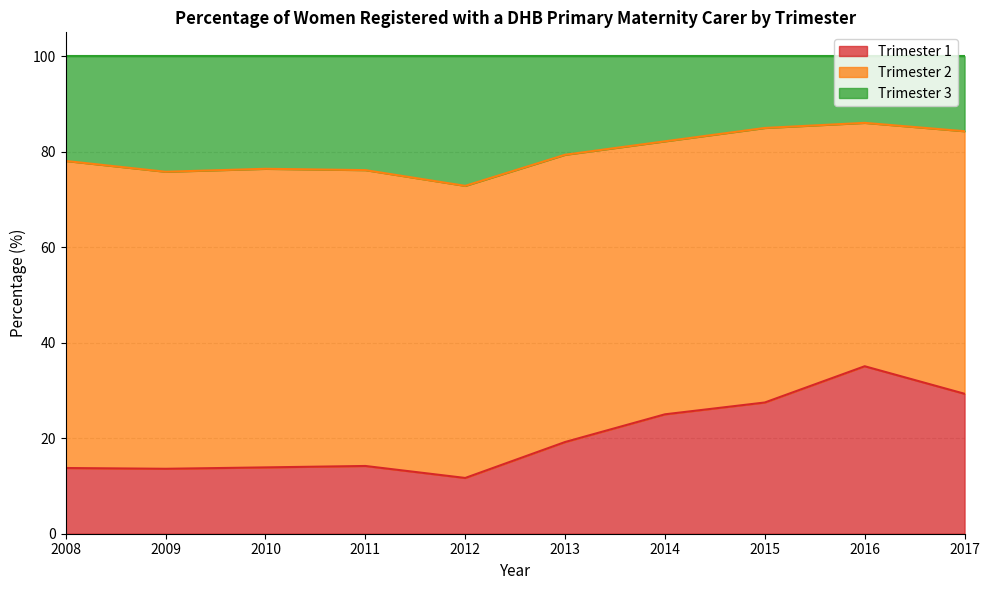

Is it true that Trimester 1 equals 20.1 at 2010?

False